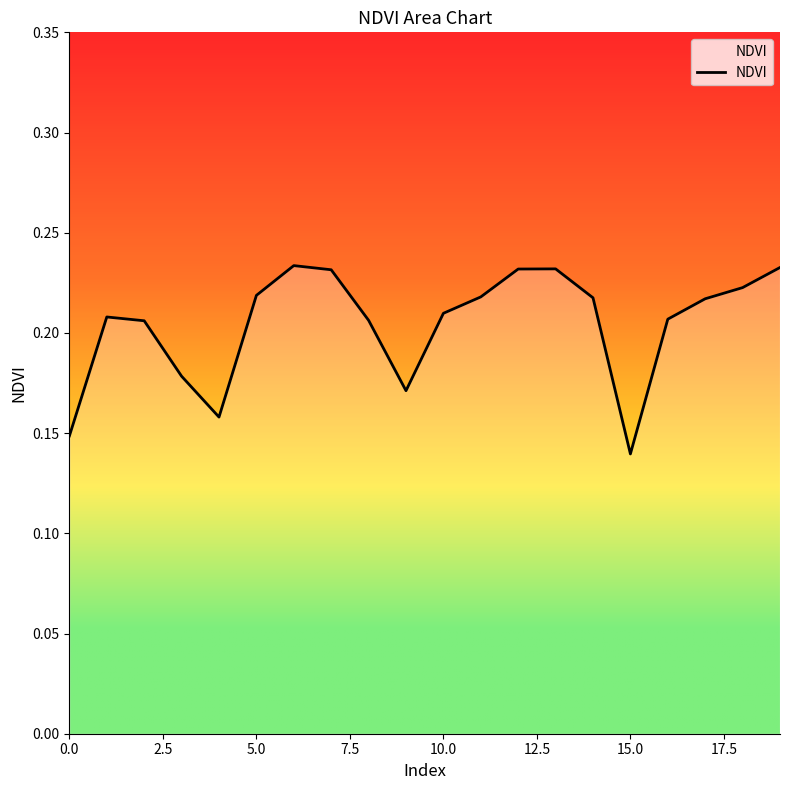

Which label corresponds to the smallest value in the chart?

15.0